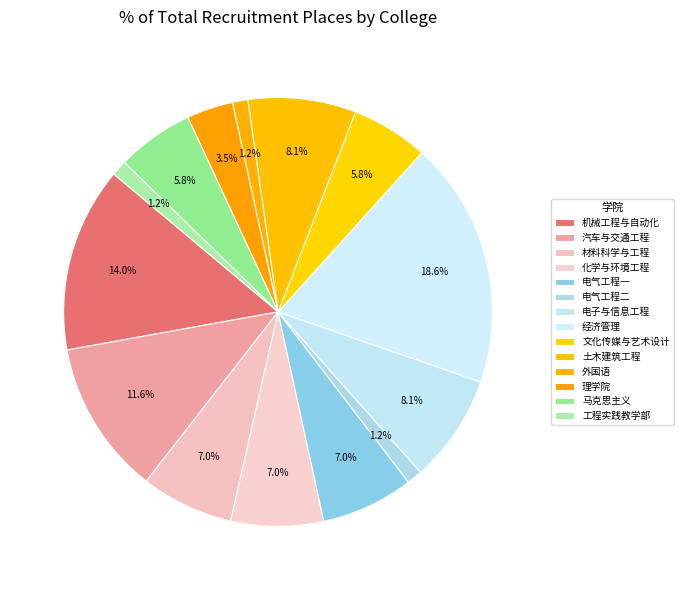

Does any single category account for the majority?

No